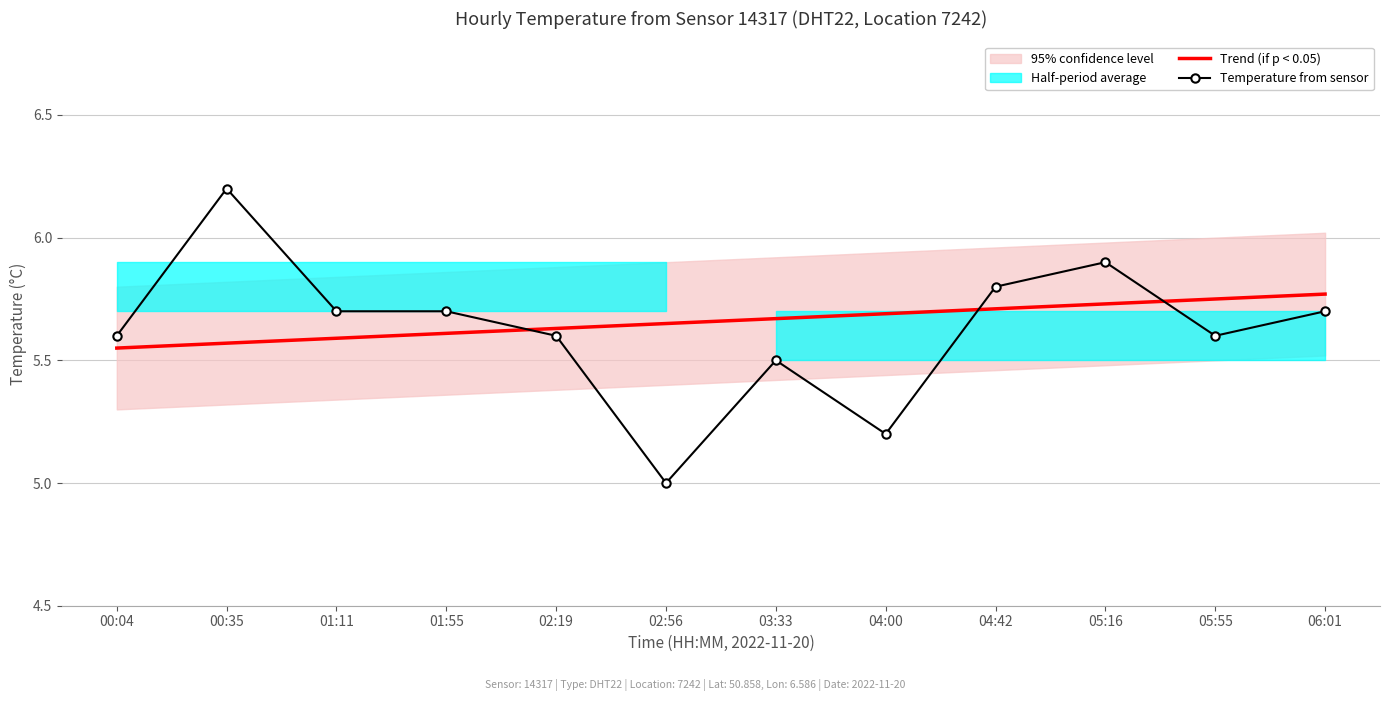

What is the lowest value of the Temperature from sensor series?

5.0